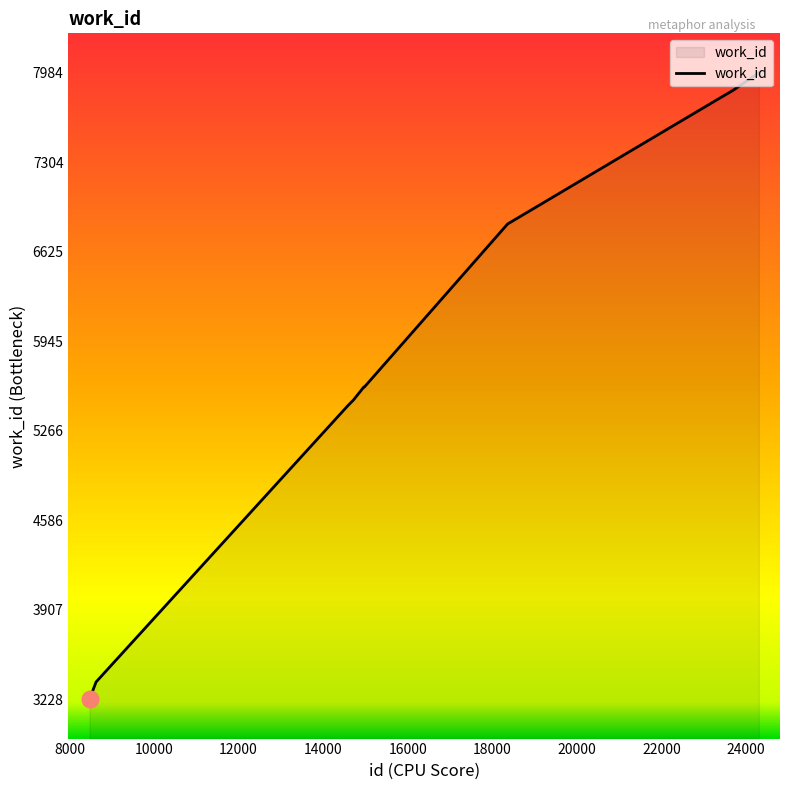

Does the chart display data point markers on the line(s)?

No